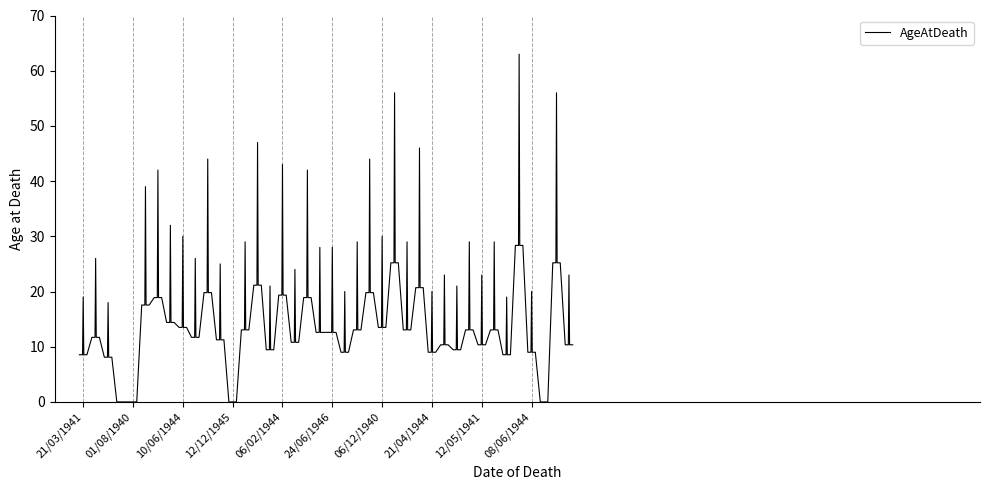

What is the maximum value shown in the chart?

63.0